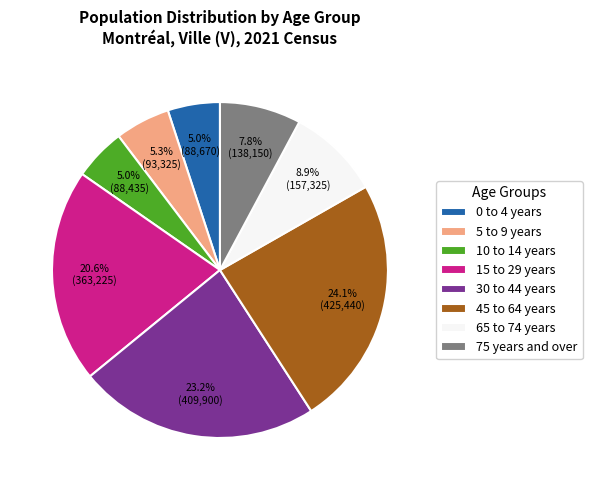

To the nearest percent, what percentage of the pie is 65 to 74 years?

9%